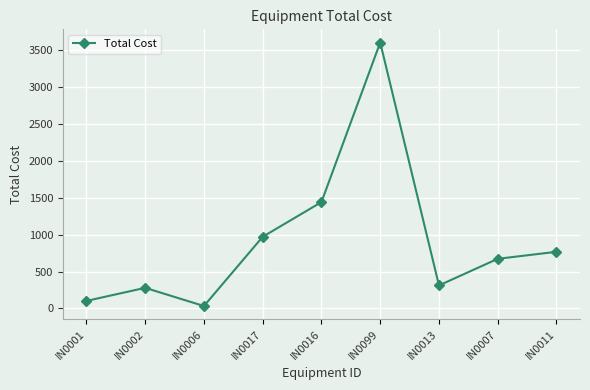

Reading right to left, what are all the values shown in this chart?

767	672	312	3600	1440	970	33	279	102